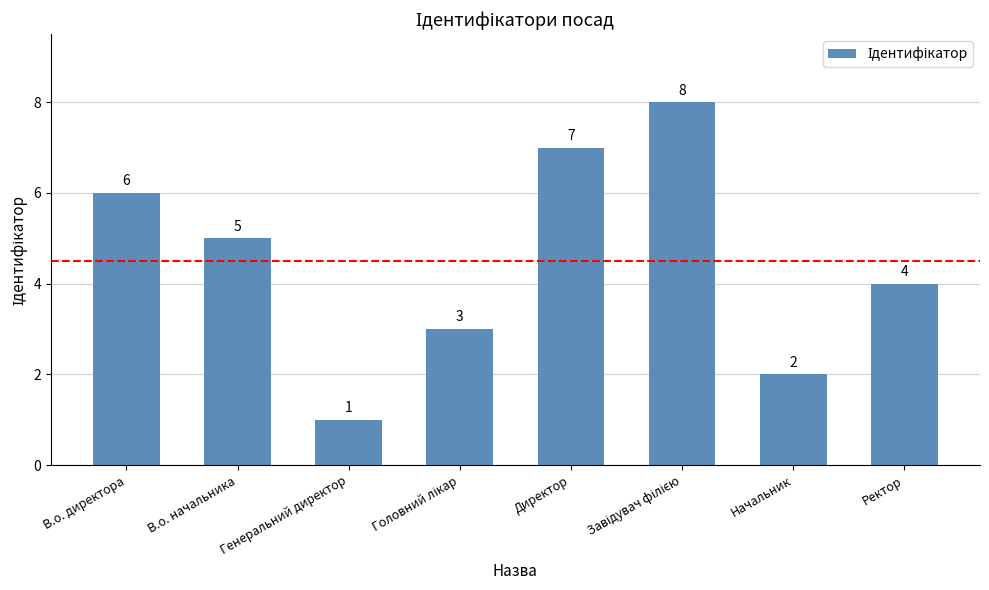

Approximately how many times larger is the value at Директор compared to Начальник?

3.5